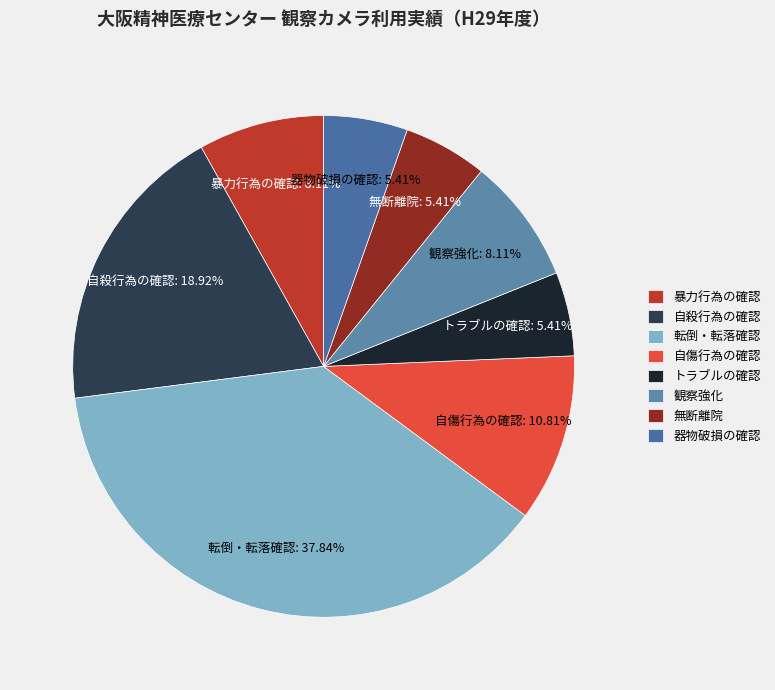

Which category has the biggest portion of the pie?

転倒・転落確認